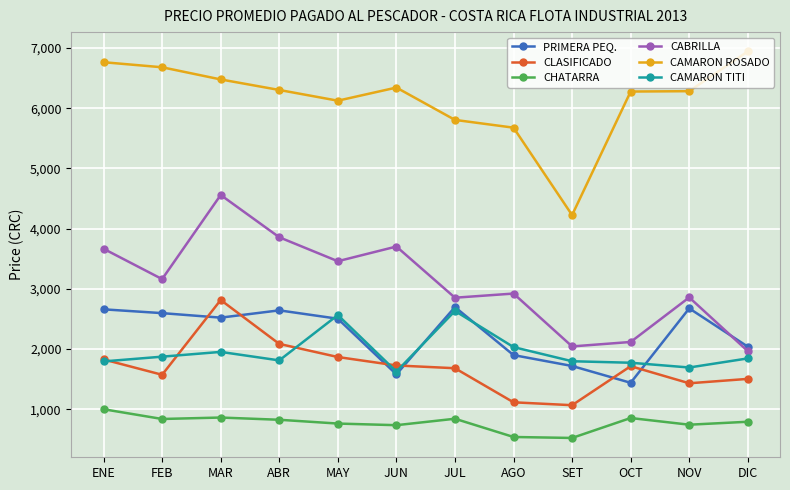

True or false: PRIMERA PEQ. and CLASIFICADO cross at least once.

True